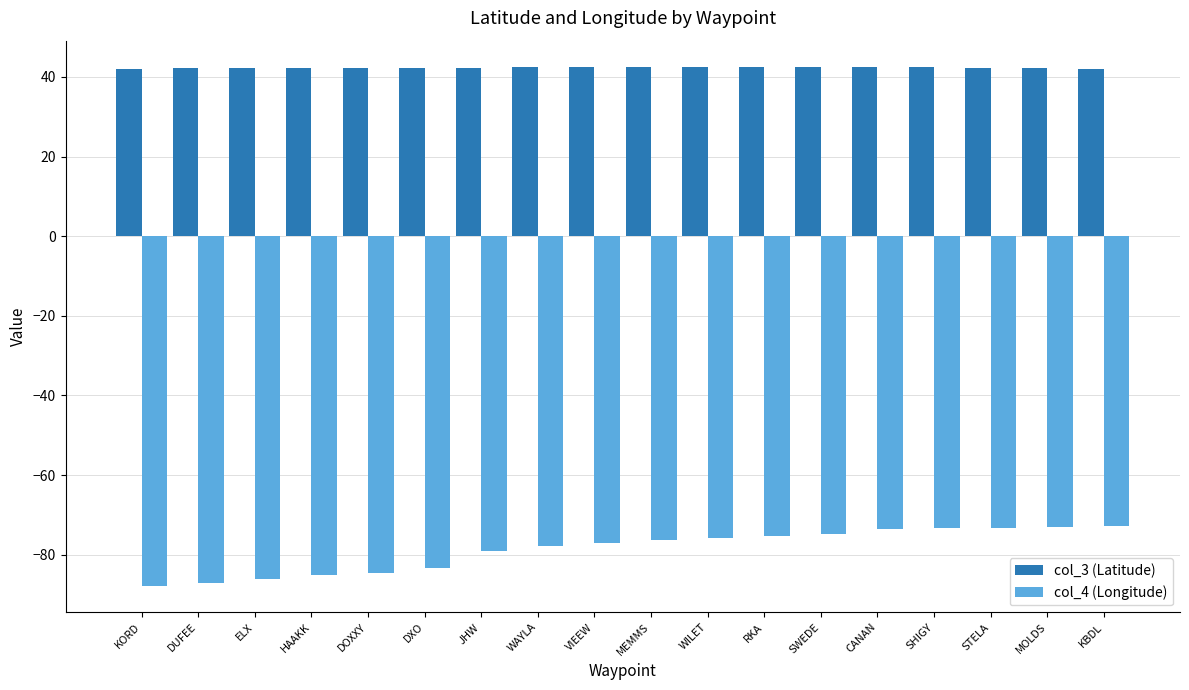

What is the difference between the col_4 (Longitude) values at DOXXY and KORD?

3.4